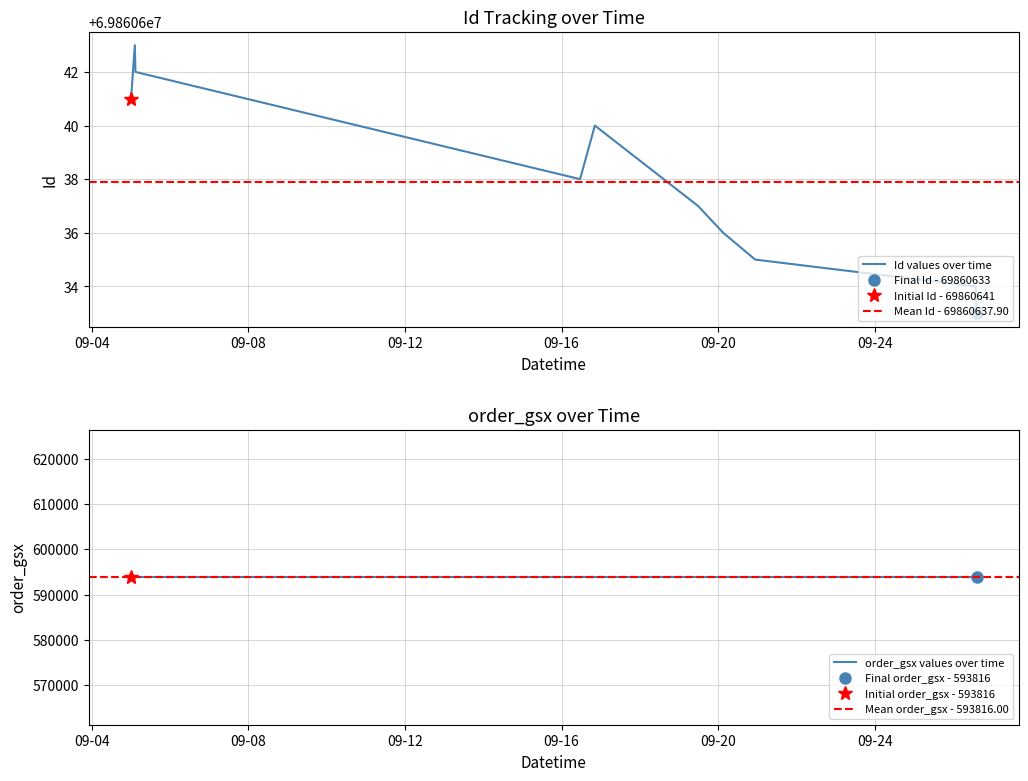

Which category has the lowest value in the order_gsx series?

2025-09-05 00:00:00